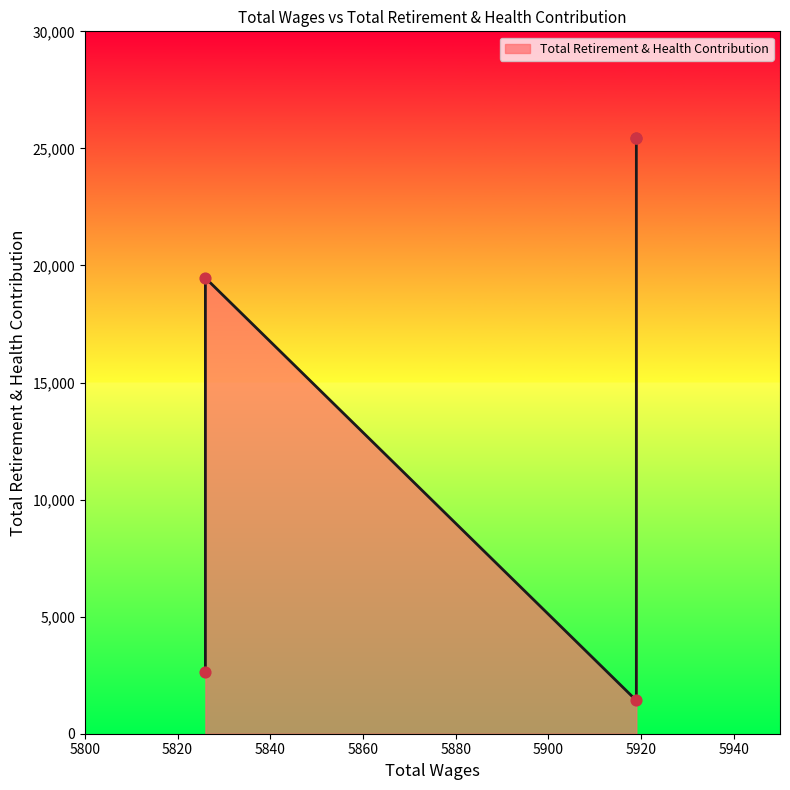

What is the ratio of the value at 5919.0 to the value at 5919.0?

1.0